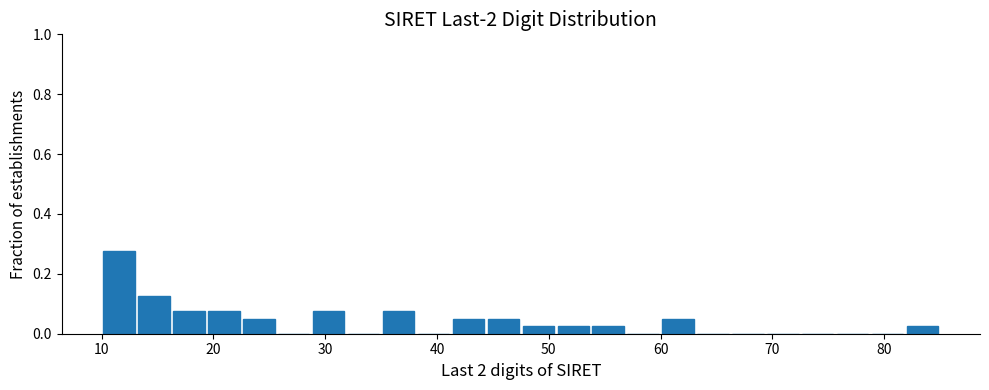

Around what value on the x-axis is the tallest bar? Give the approximate position of its centre, as read against the axis.

12